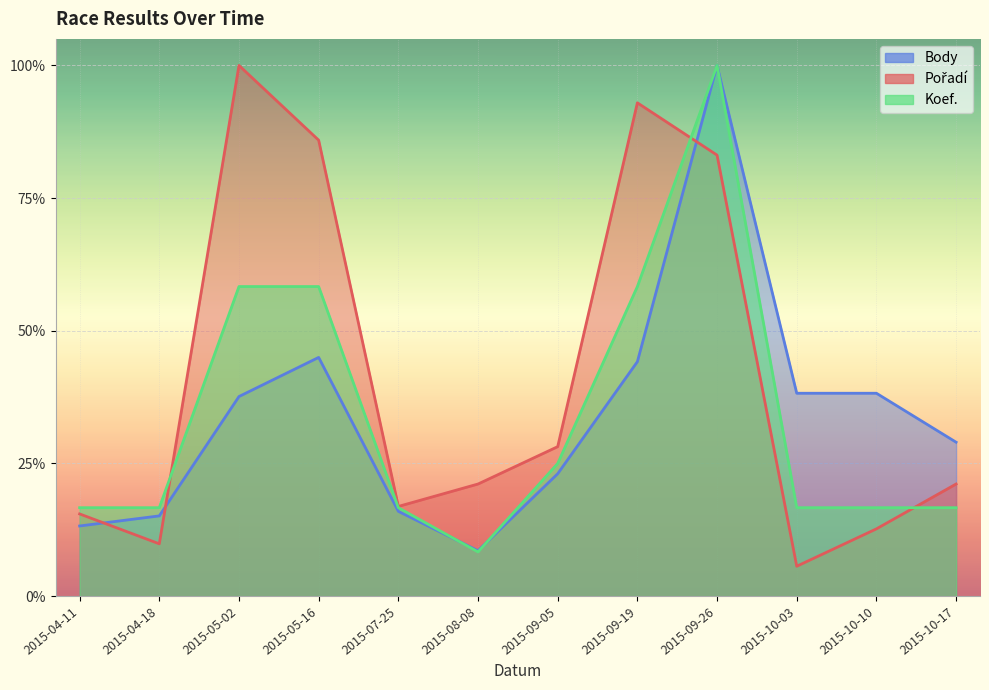

In Koef., how many points are higher than both neighbors (excluding endpoints)?

1